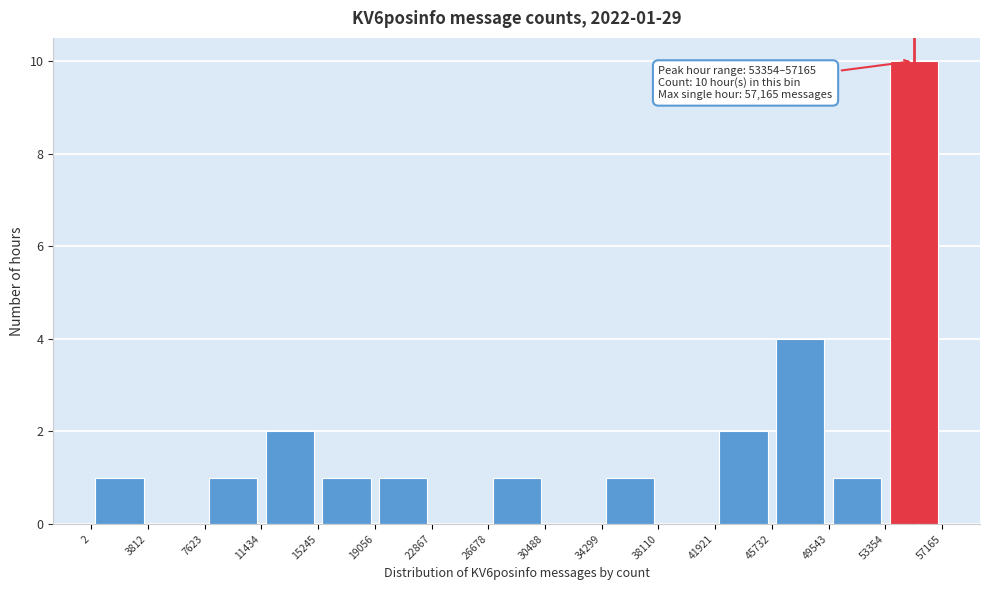

Over which range of the x-axis is the bar tallest?

53354 to 57165